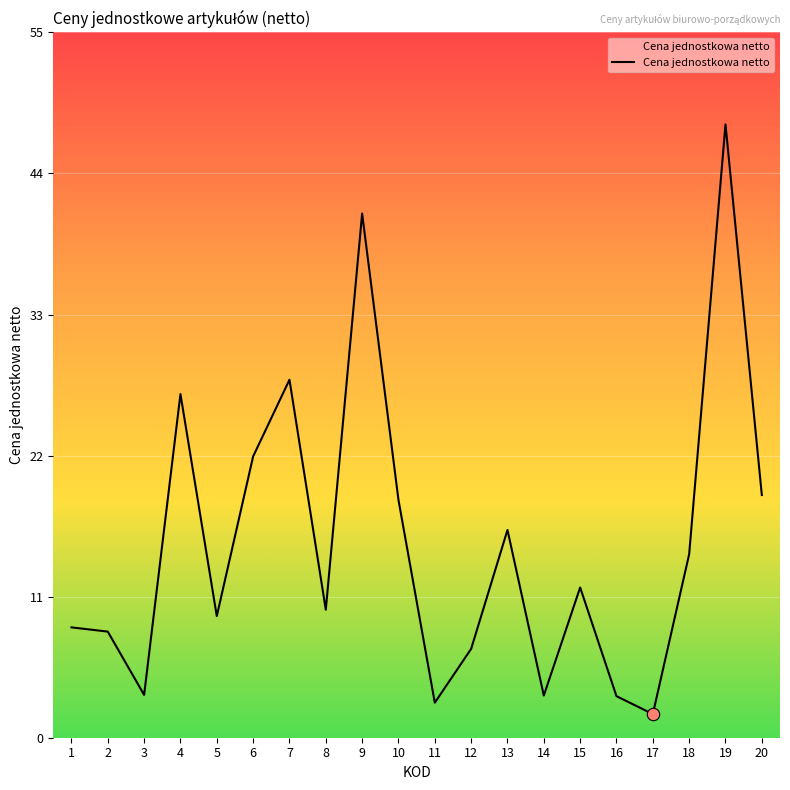

Which has a higher value, 7 or 17?

7